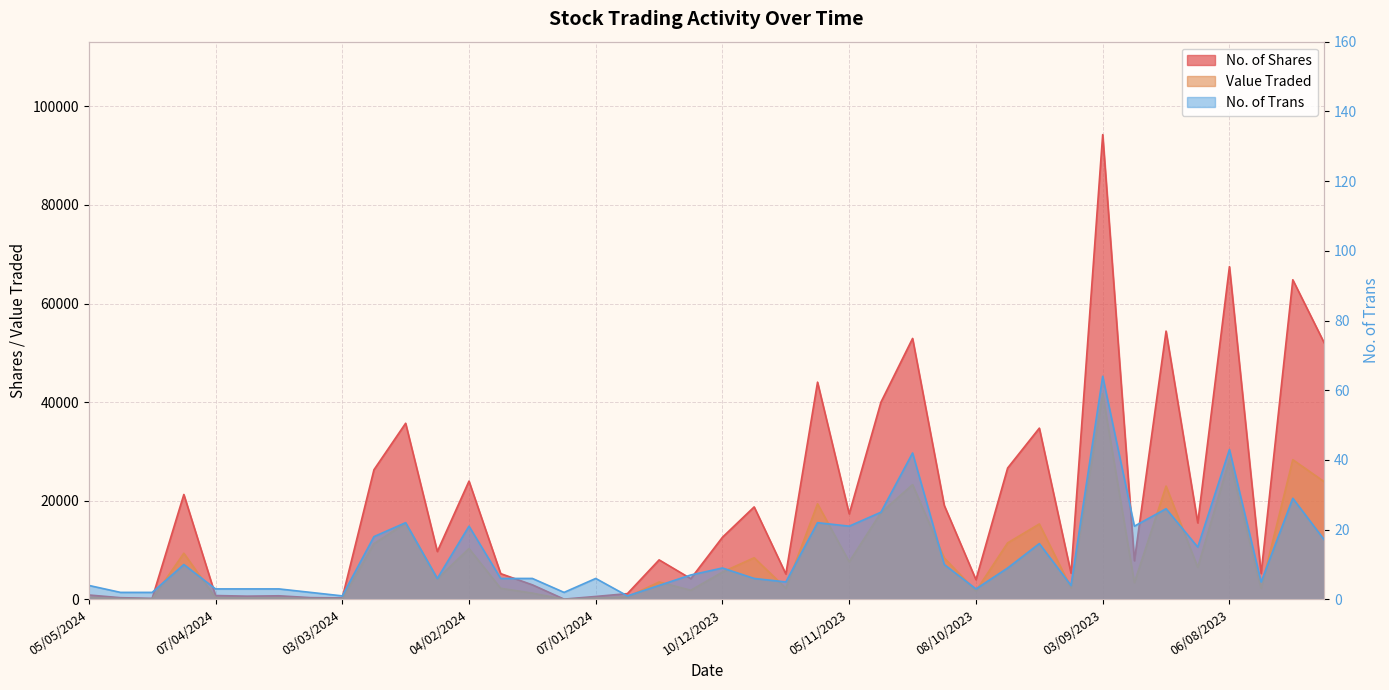

What position from the right is 24/12/2023?

22